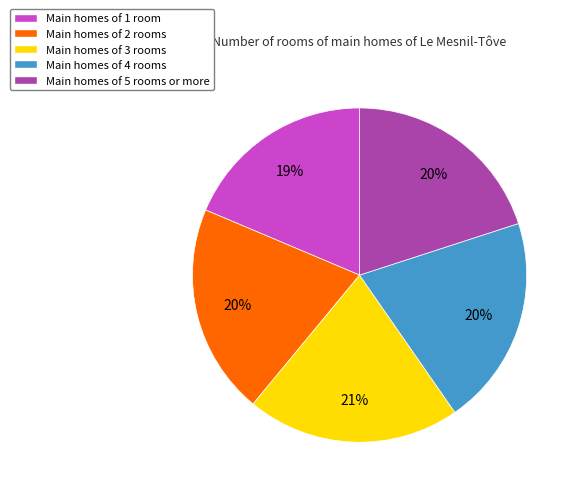

To the nearest percent, what is the difference between the largest and smallest slice percentages?

2%